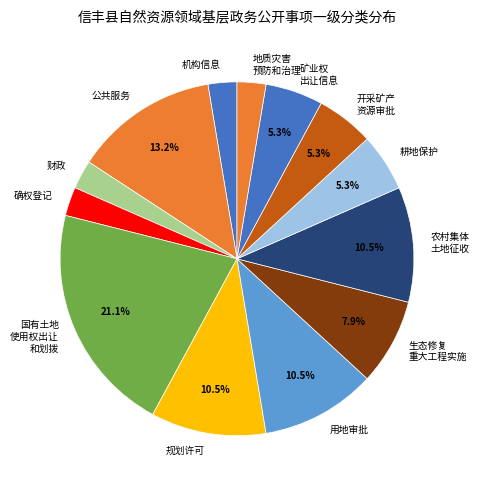

Is the sum of 生态修复 重大工程实施 and 规划许可 greater than half?

No